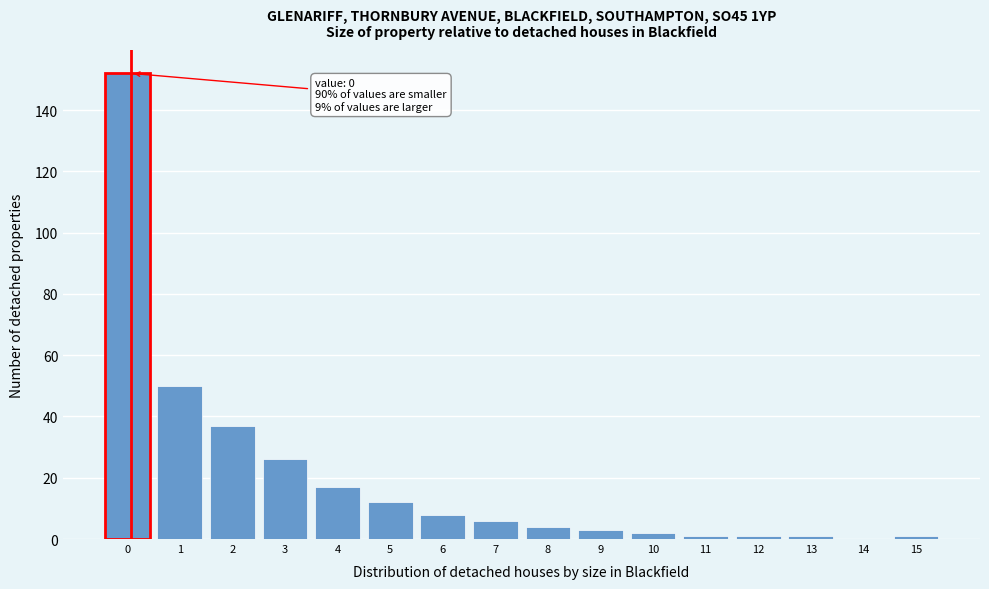

Reading left to right, extract all data points from this chart.

0=152	1=50	2=37	3=26	4=17	5=12	6=8	7=6	8=4	9=3	10=2	11=1	12=1	13=1	14=0	15=1